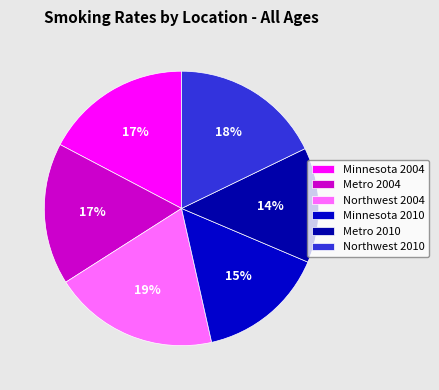

How many slices are in this pie chart?

6